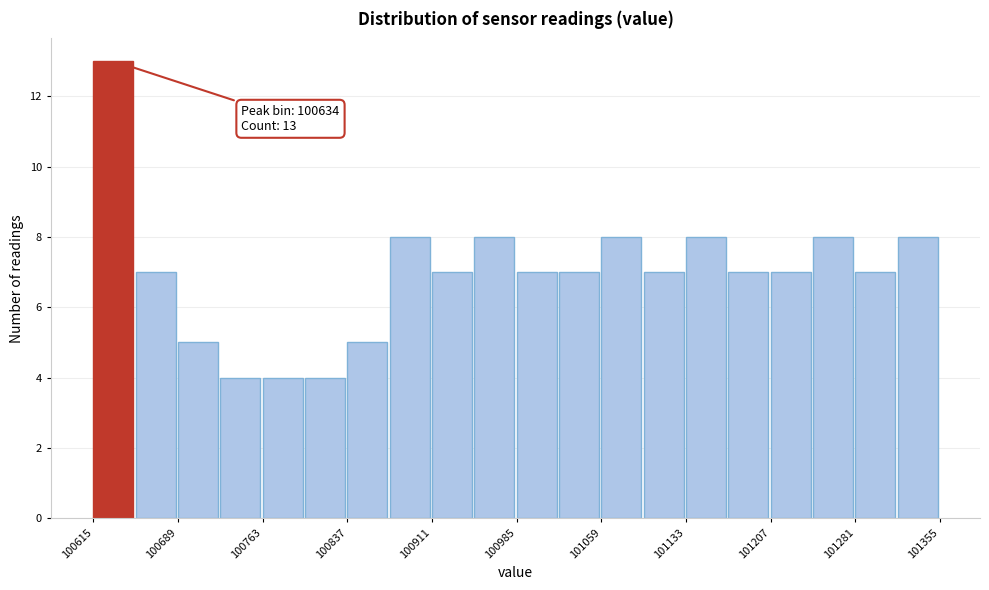

Read against the x-axis, roughly where is the centre of the tallest bar?

100630